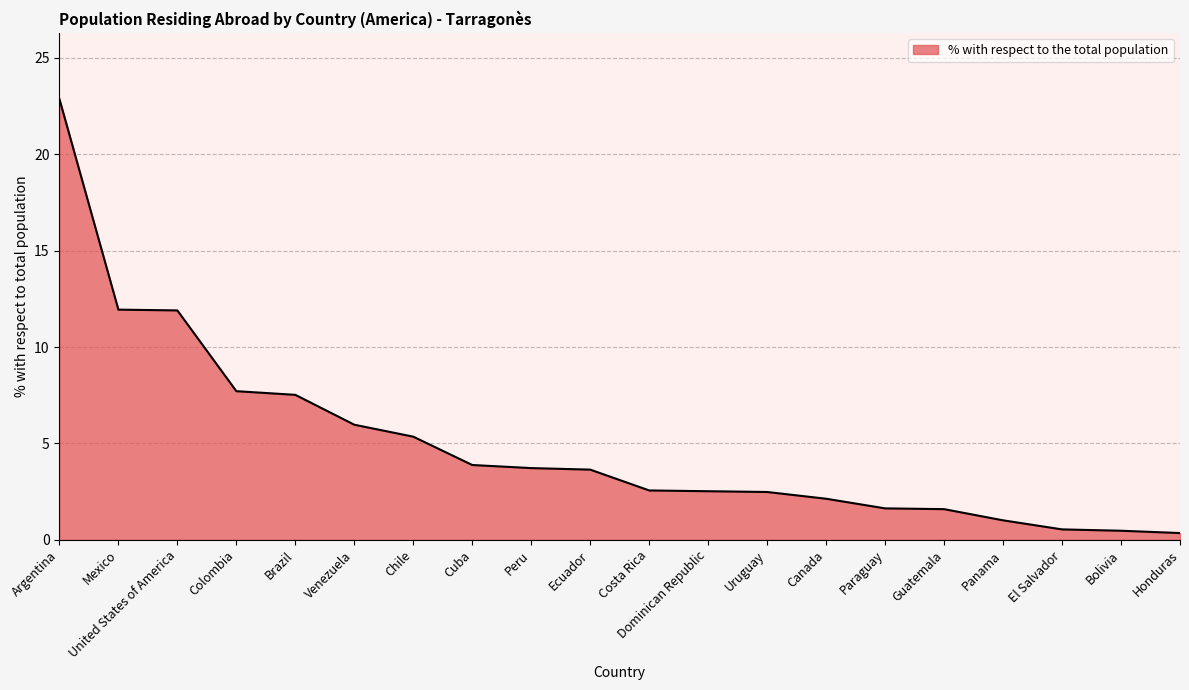

What is the change in value from Mexico to Bolivia?

-11.5